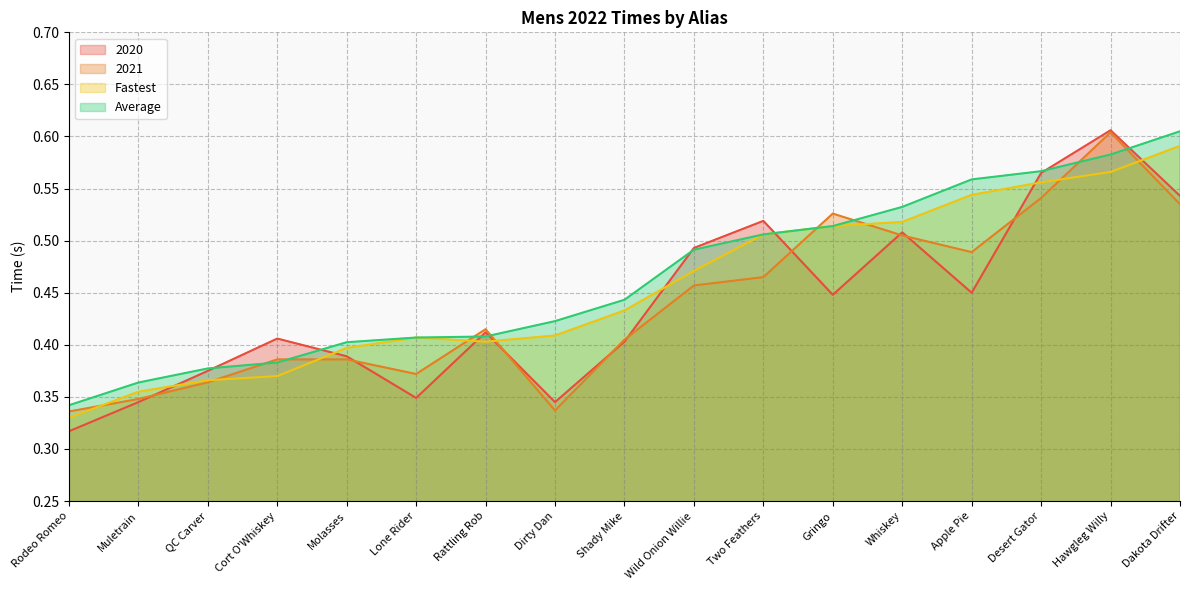

List the series in order of their peak value, highest first.

2020, Average, 2021, Fastest